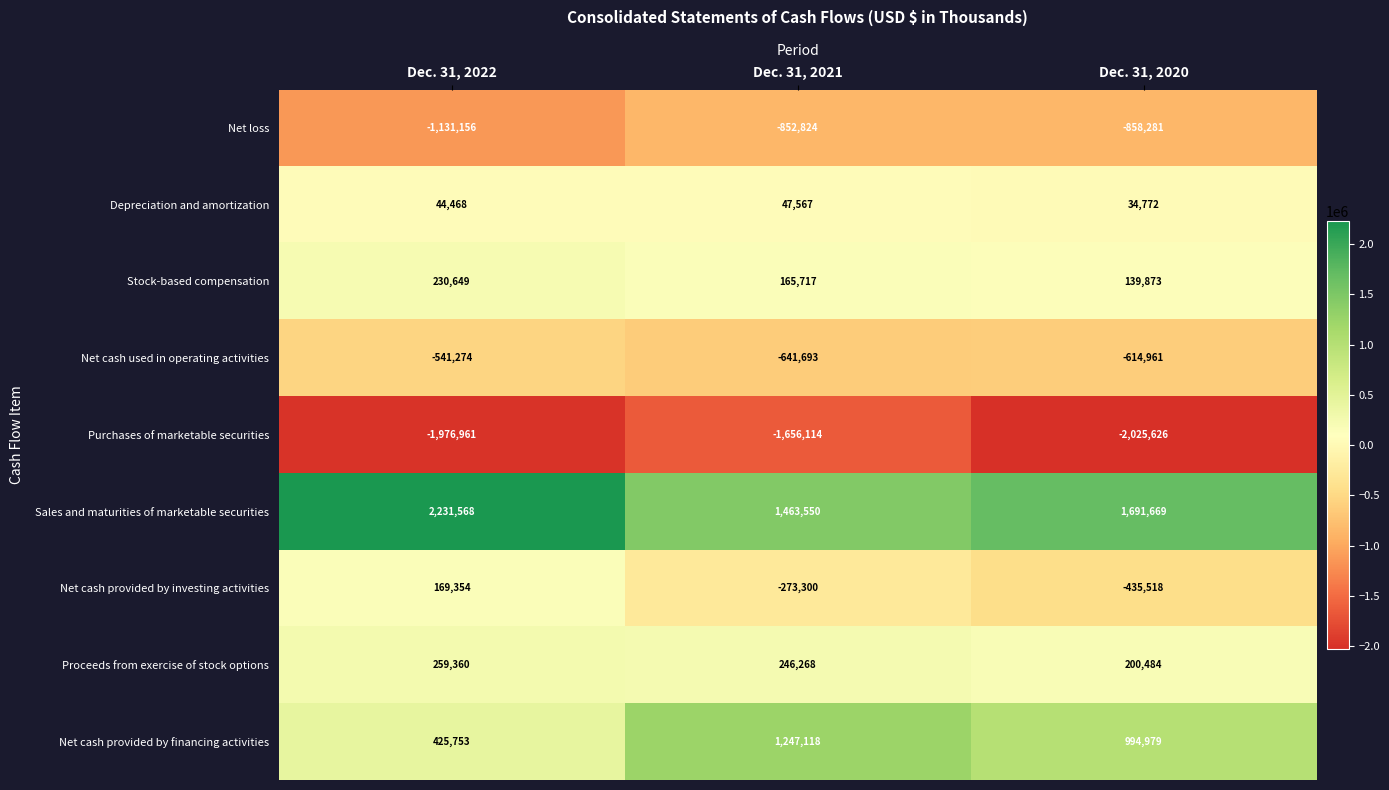

Reading left to right, what are all the values shown in this chart?

Net loss: Dec. 31, 2022=-1131156	Dec. 31, 2021=-852824	Dec. 31, 2020=-858281
Depreciation and amortization: Dec. 31, 2022=44468	Dec. 31, 2021=47567	Dec. 31, 2020=34772
Stock-based compensation: Dec. 31, 2022=230649	Dec. 31, 2021=165717	Dec. 31, 2020=139873
Net cash used in operating activities: Dec. 31, 2022=-541274	Dec. 31, 2021=-641693	Dec. 31, 2020=-614961
Purchases of marketable securities: Dec. 31, 2022=-1976961	Dec. 31, 2021=-1656114	Dec. 31, 2020=-2025626
Sales and maturities of marketable securities: Dec. 31, 2022=2231568	Dec. 31, 2021=1463550	Dec. 31, 2020=1691669
Net cash provided by investing activities: Dec. 31, 2022=169354	Dec. 31, 2021=-273300	Dec. 31, 2020=-435518
Proceeds from exercise of stock options: Dec. 31, 2022=259360	Dec. 31, 2021=246268	Dec. 31, 2020=200484
Net cash provided by financing activities: Dec. 31, 2022=425753	Dec. 31, 2021=1247118	Dec. 31, 2020=994979